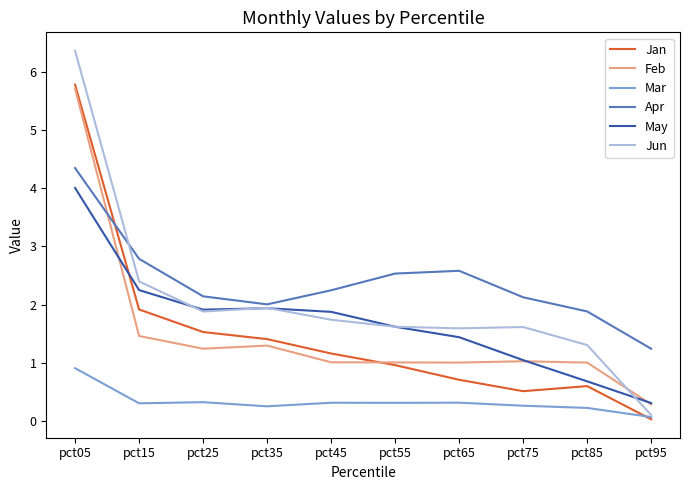

At how many categories does at least one series exceed 0?

10